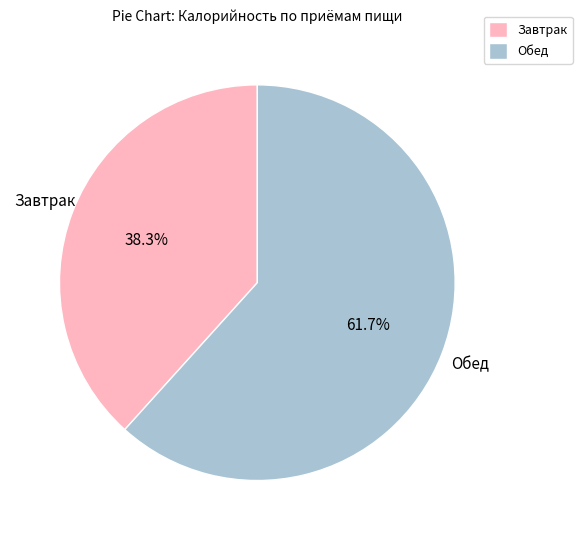

To the nearest percent, what is the difference between the Обед and Завтрак slice percentages?

23%